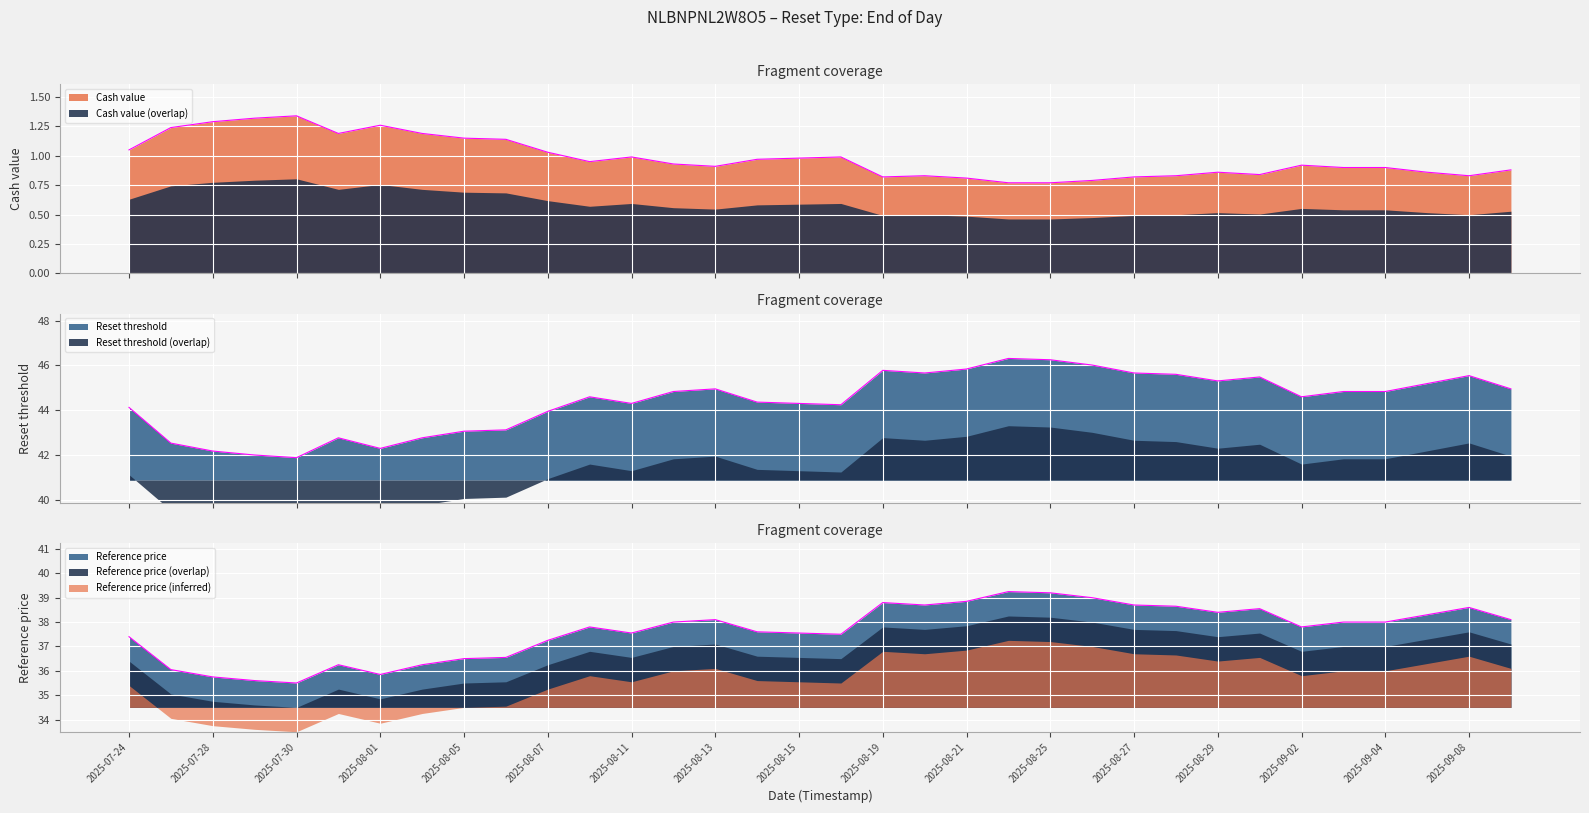

Which series has the largest range (max minus min)?

Reset threshold